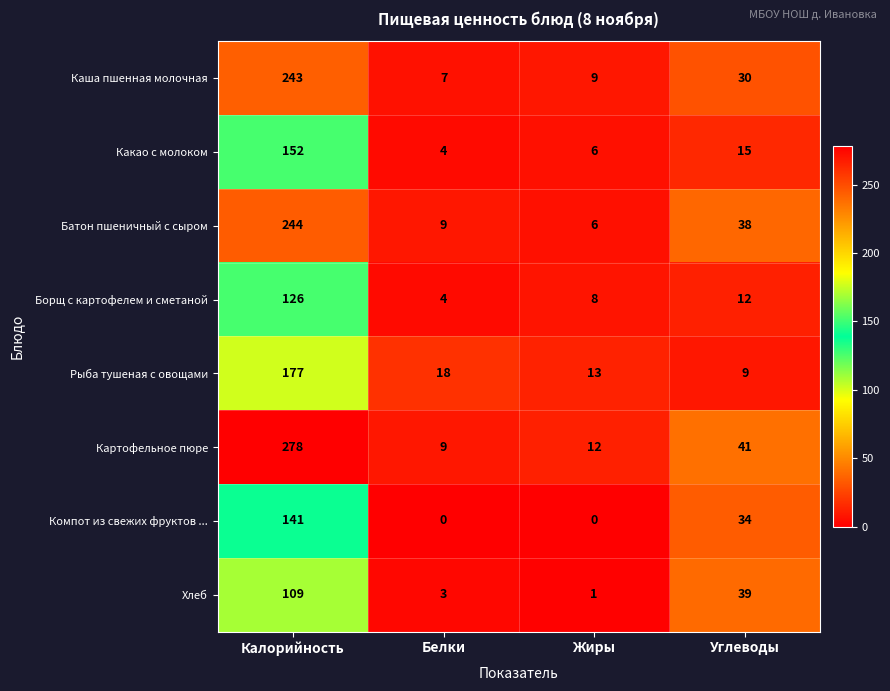

How many series are shown in this chart?

8